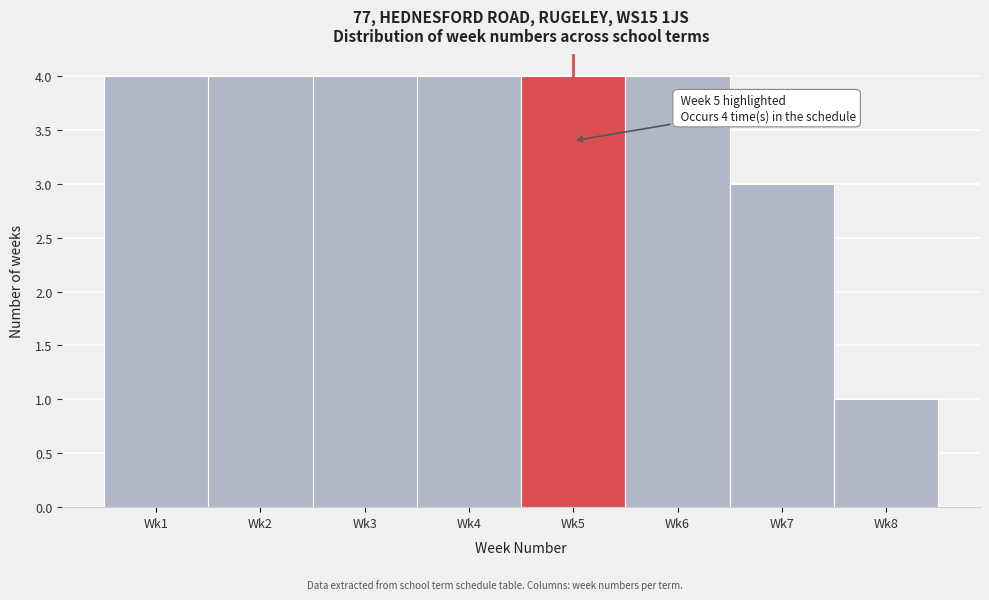

Reading left to right, transcribe all the data shown in this chart.

4	4	4	4	4	4	3	1